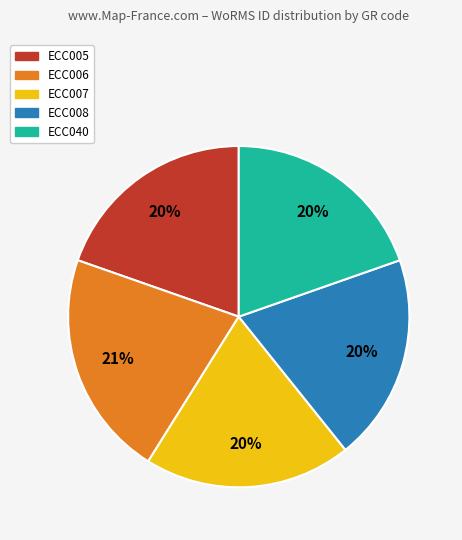

Approximately how many times larger is the value at ECC006 compared to ECC040?

1.1